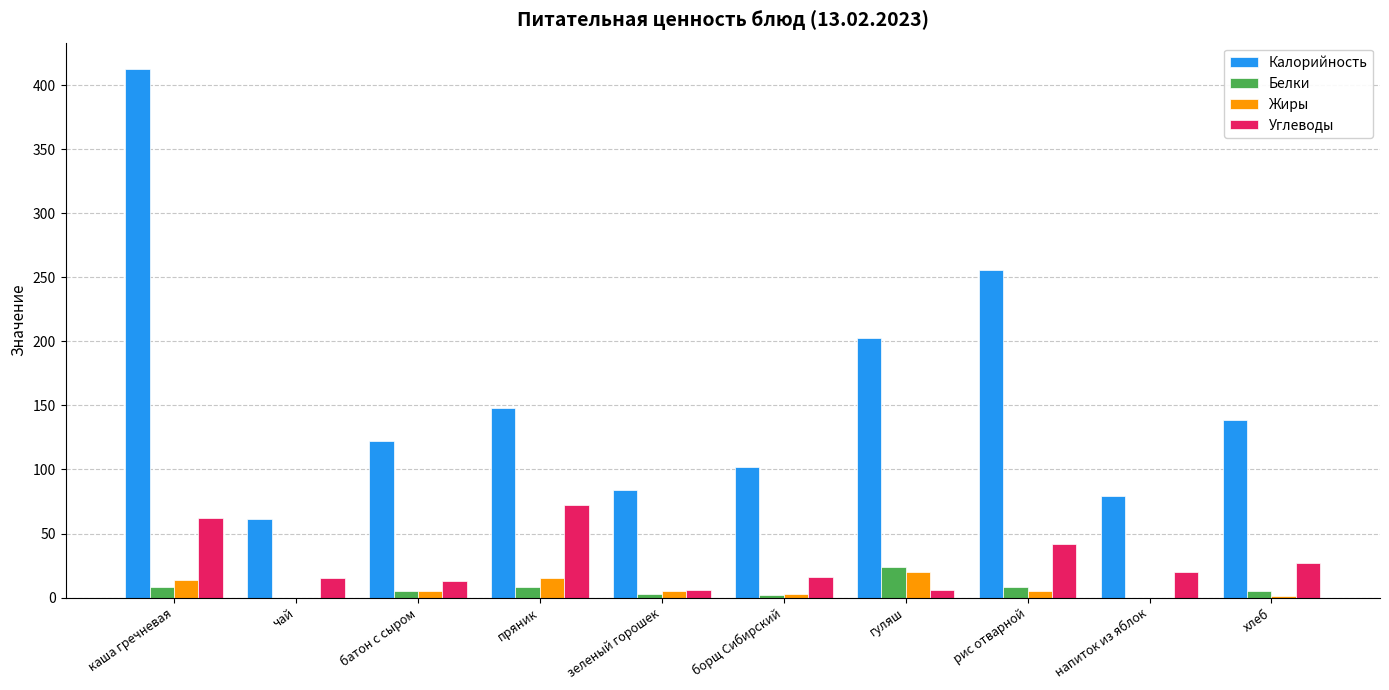

What is the sum of all Белки values?

63.0